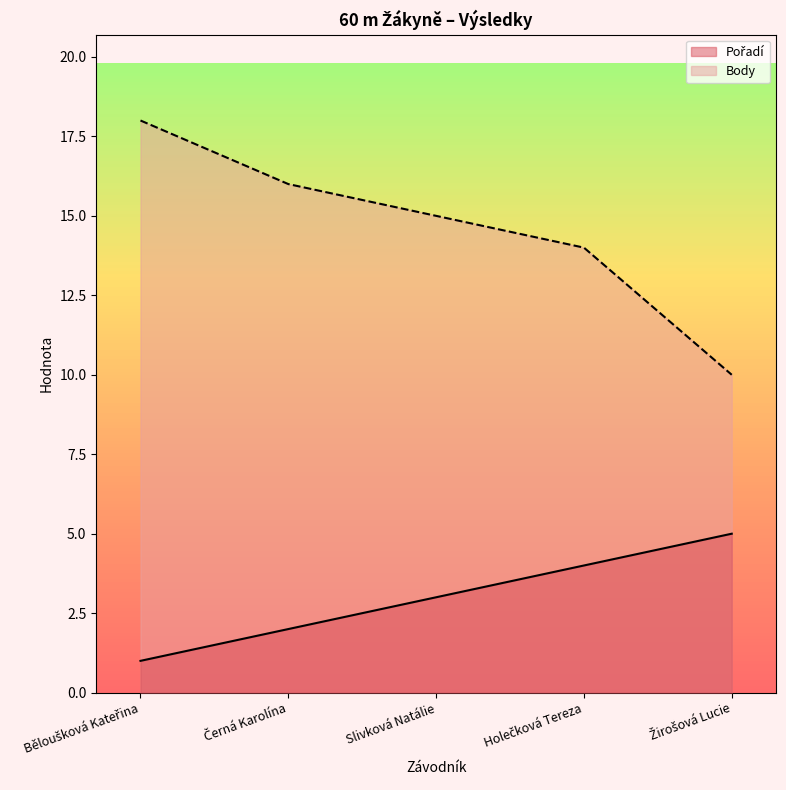

How many series are shown in this chart?

2